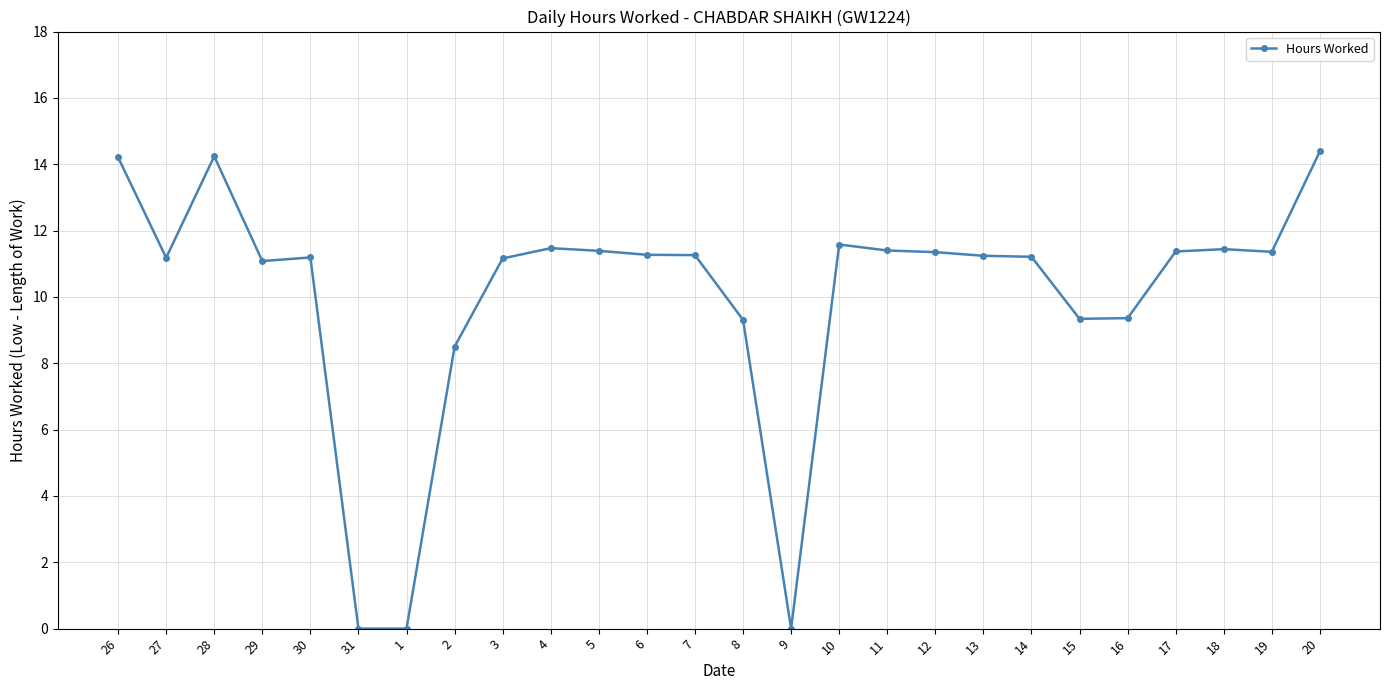

What is the difference between the maximum and second lowest values?

14.4